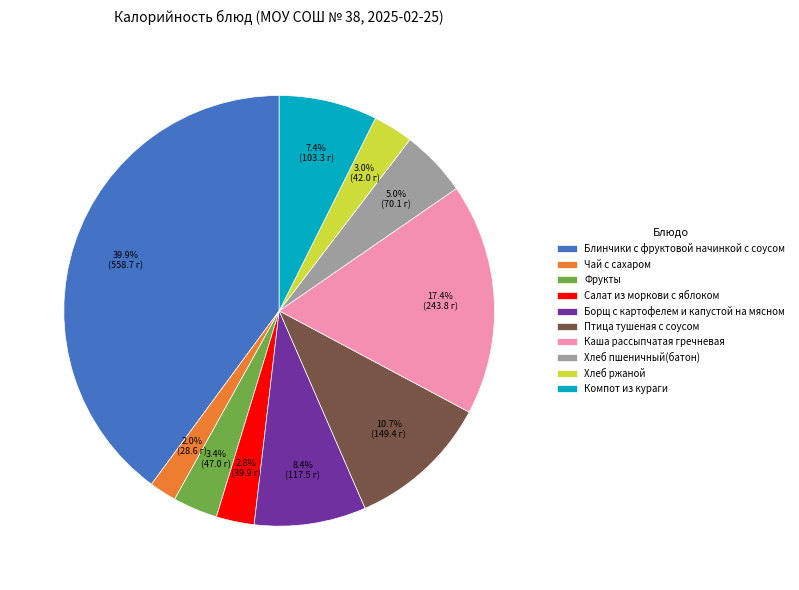

The Фрукты slice represents 3% of the pie. True or false?

True